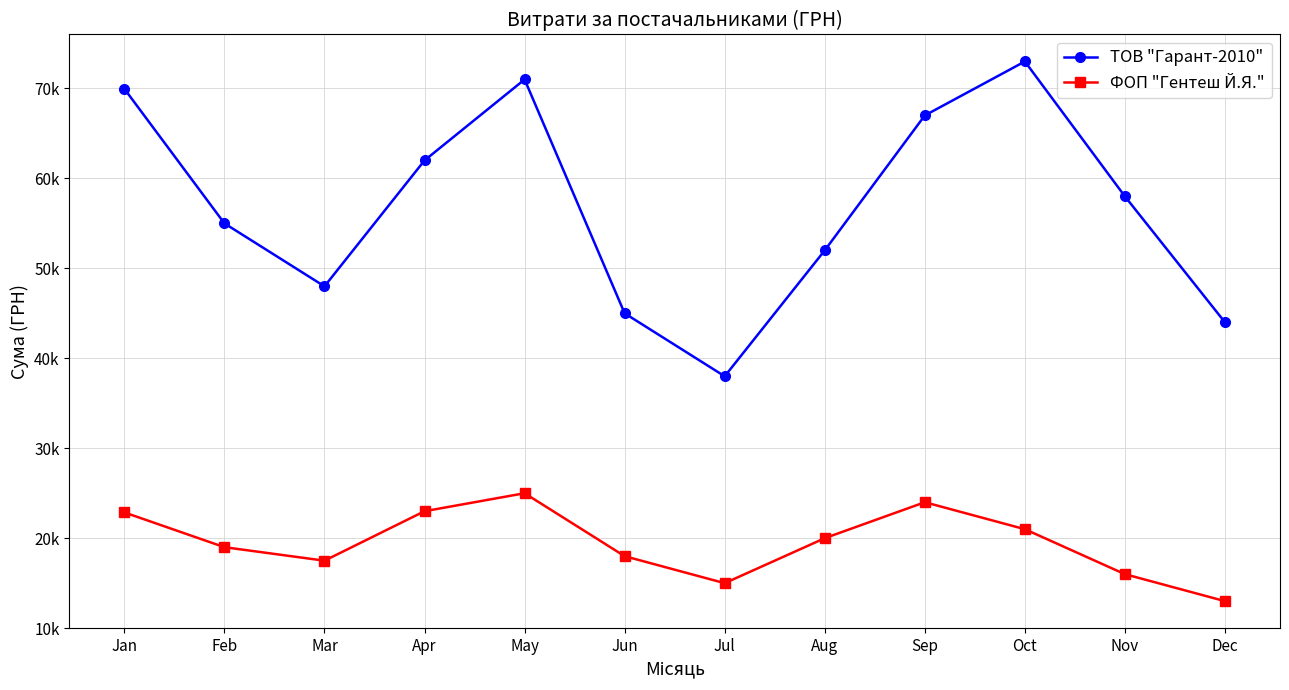

Is this an area chart (filled region under the line)?

No